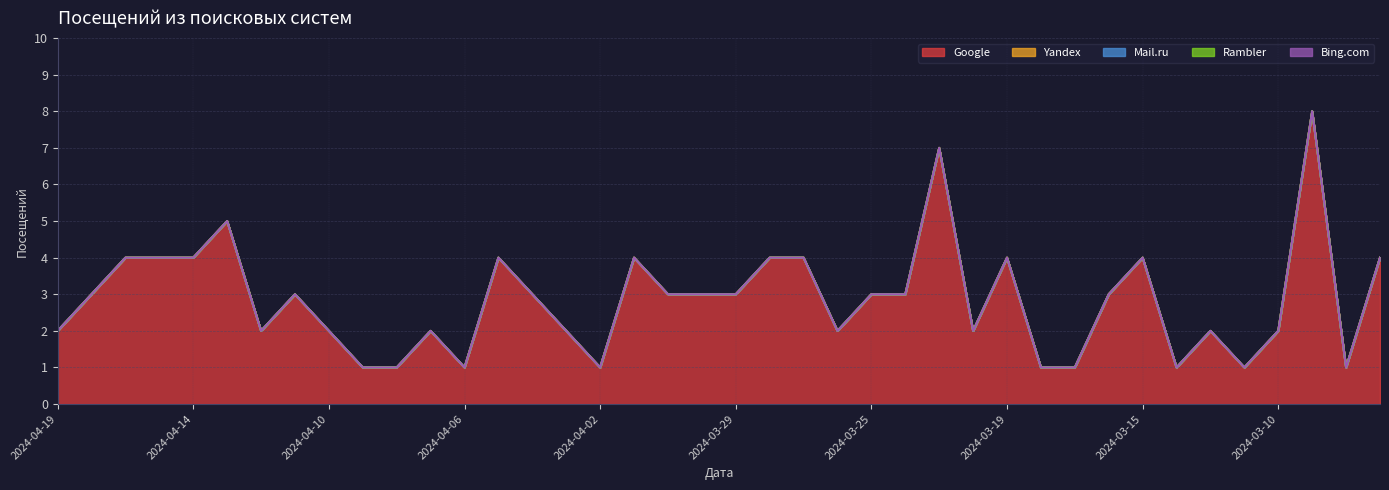

Is it true that Mail.ru equals 0 at 2024-04-09?

True